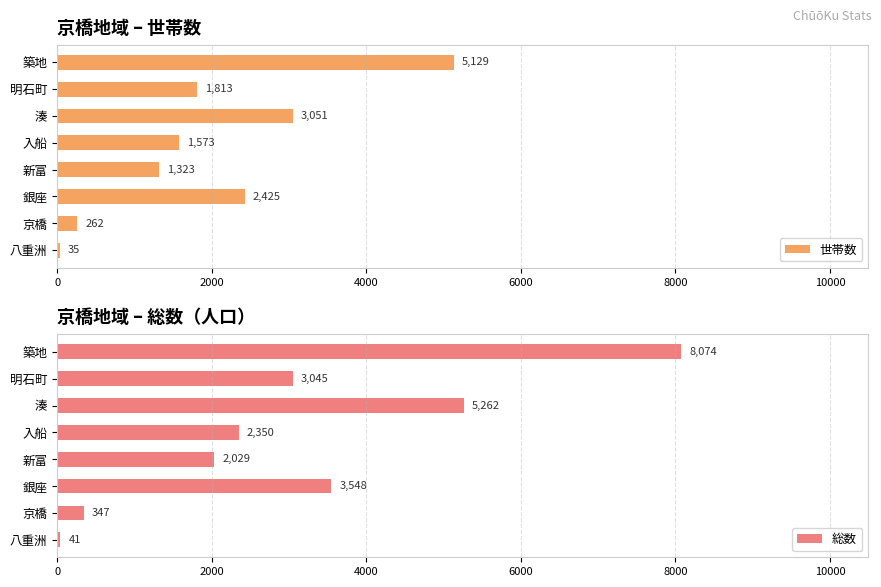

Reading left to right, transcribe all the data shown in this chart.

世帯数: 35	262	2425	1323	1573	3051	1813	5129
総数: 41	347	3548	2029	2350	5262	3045	8074